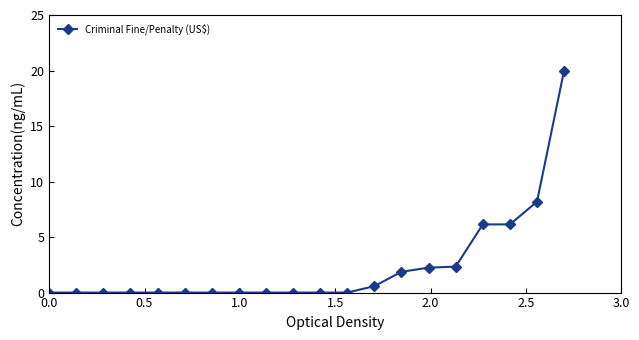

What is the difference between the second highest and minimum values?

8.2